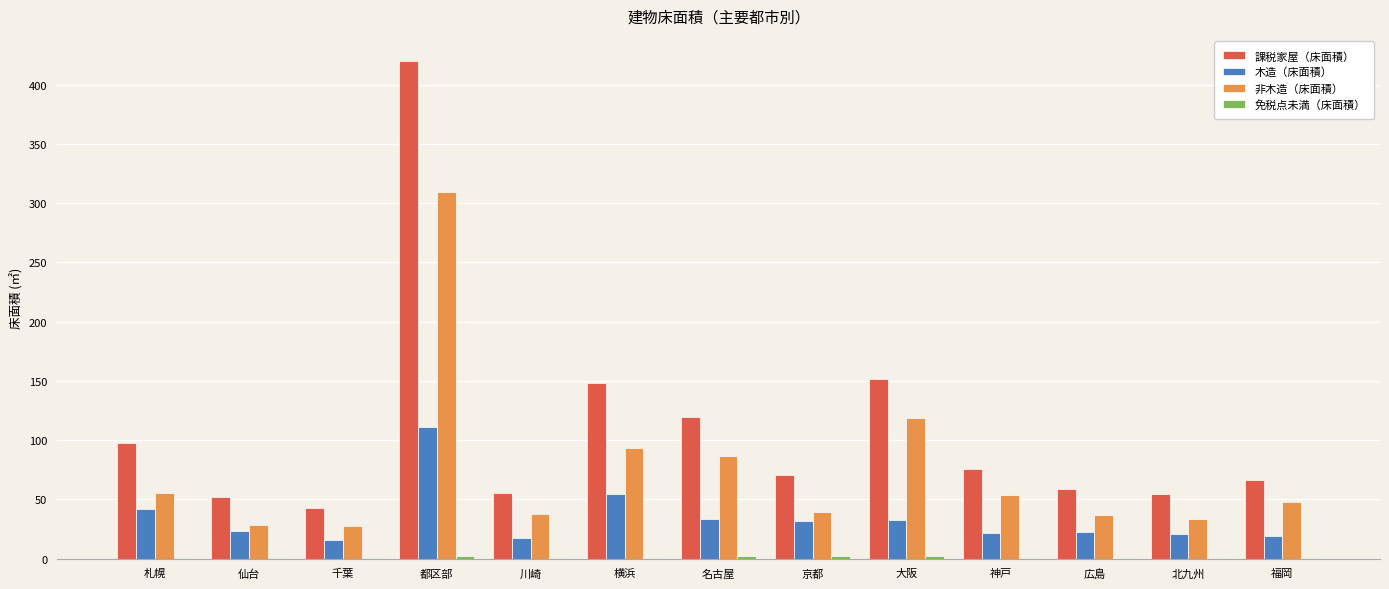

Where does the 木造（床面積） series first go above 23?

札幌